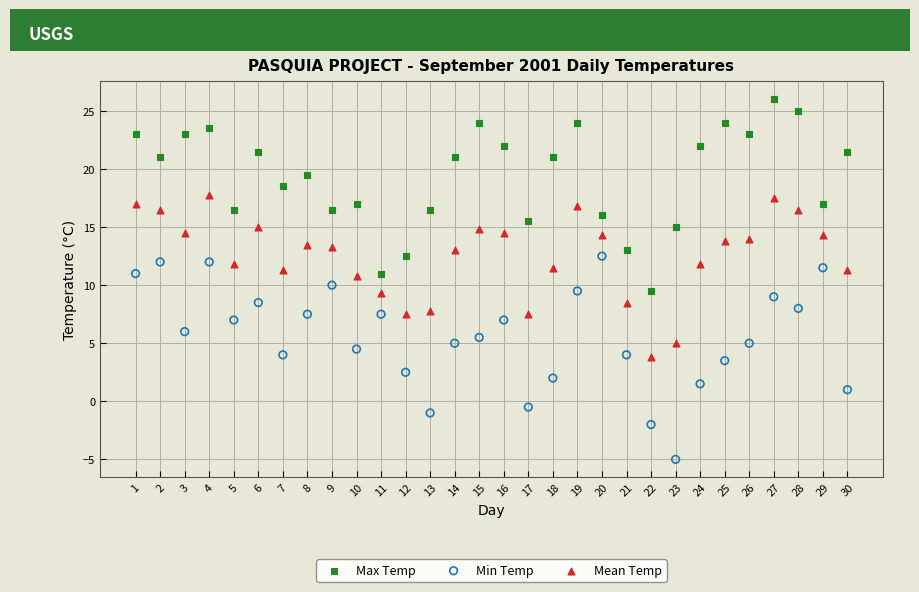

Across all data points, what is the range of X values (max minus min)?

29.0